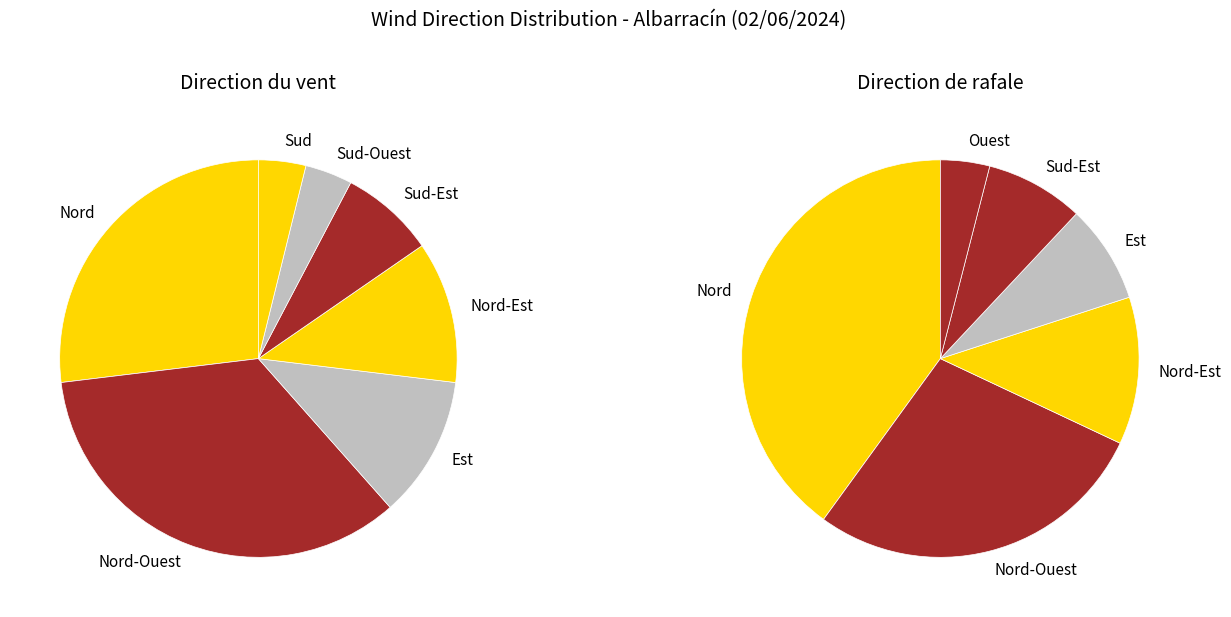

What is the smallest slice in the pie chart?

Ouest